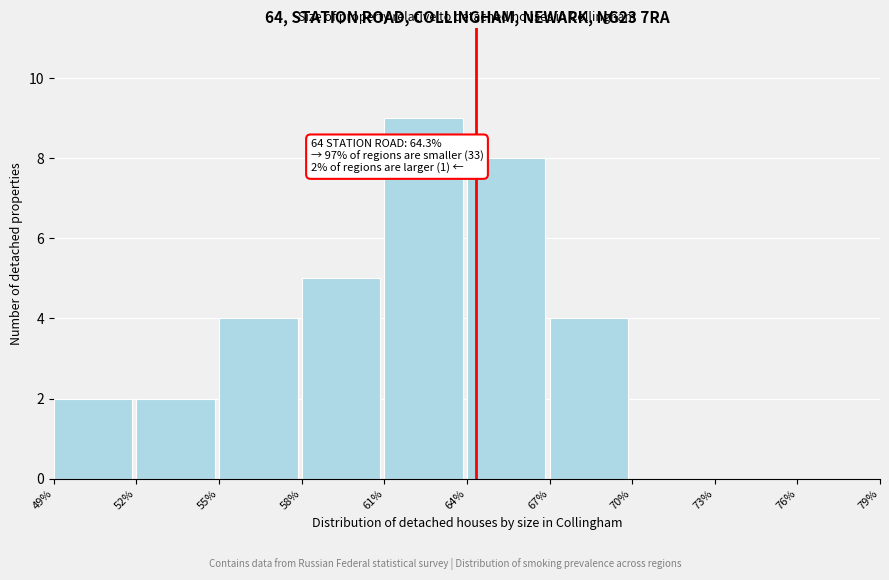

Which range on the x-axis has the tallest bar?

61% to 64%